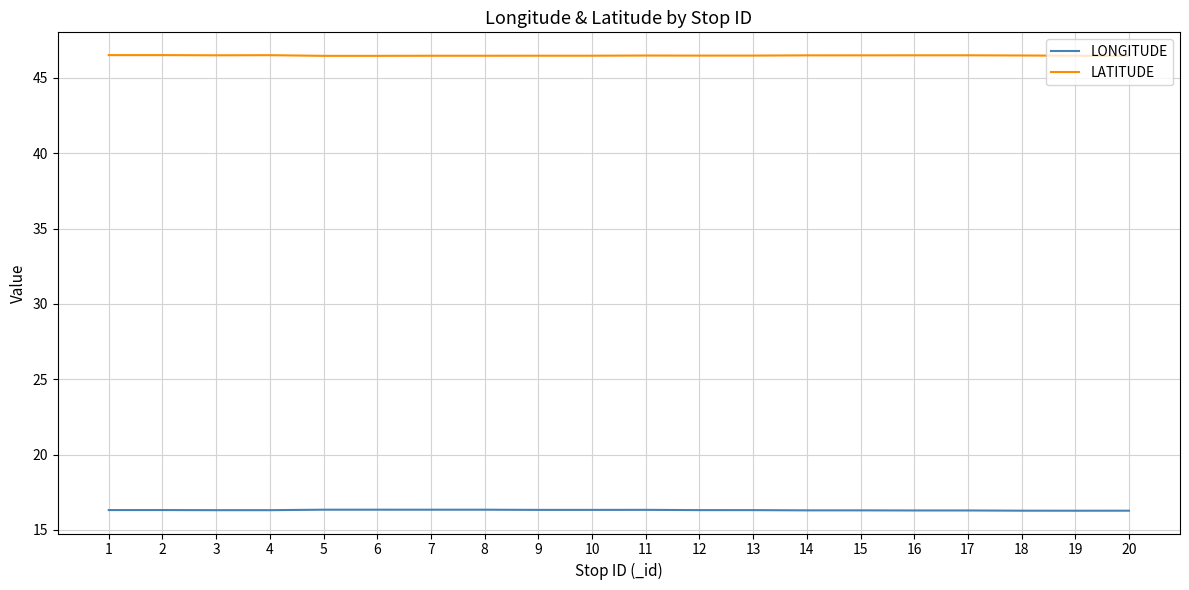

Reading left to right, what are all the values shown in this chart?

LONGITUDE: 16.3	16.3	16.3	16.3	16.3	16.3	16.3	16.3	16.3	16.3	16.3	16.3	16.3	16.3	16.3	16.3	16.3	16.3	16.3	16.3
LATITUDE: 46.5	46.5	46.5	46.5	46.5	46.5	46.5	46.5	46.5	46.5	46.5	46.5	46.5	46.5	46.5	46.5	46.5	46.5	46.5	46.5